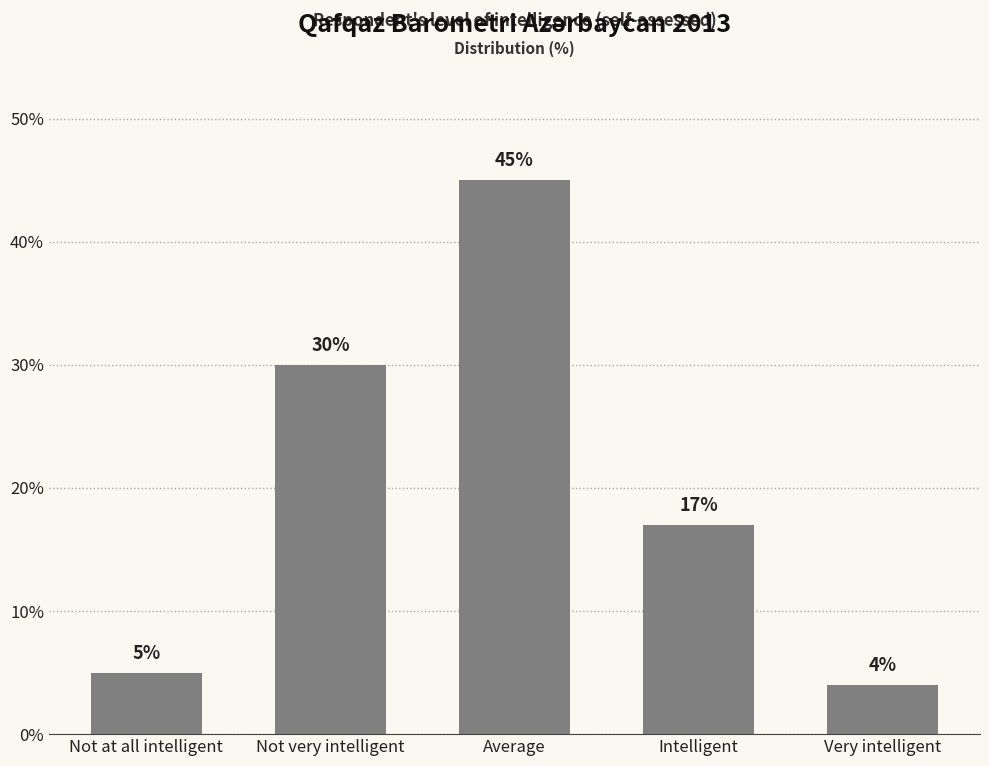

What position from the left is Average?

3